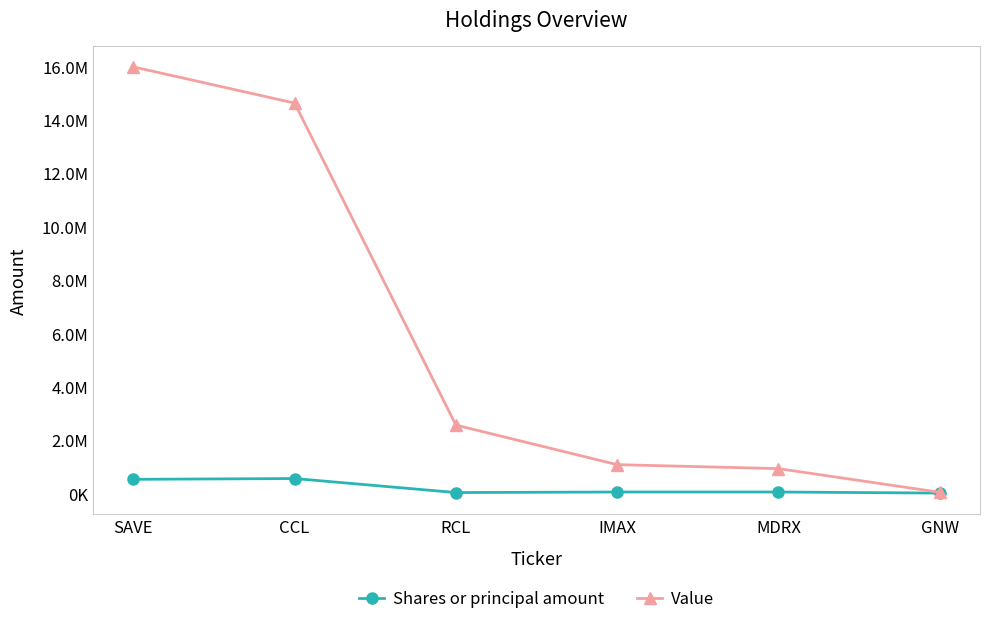

The Shares or principal amount series shows 12798 at IMAX. True or false?

False